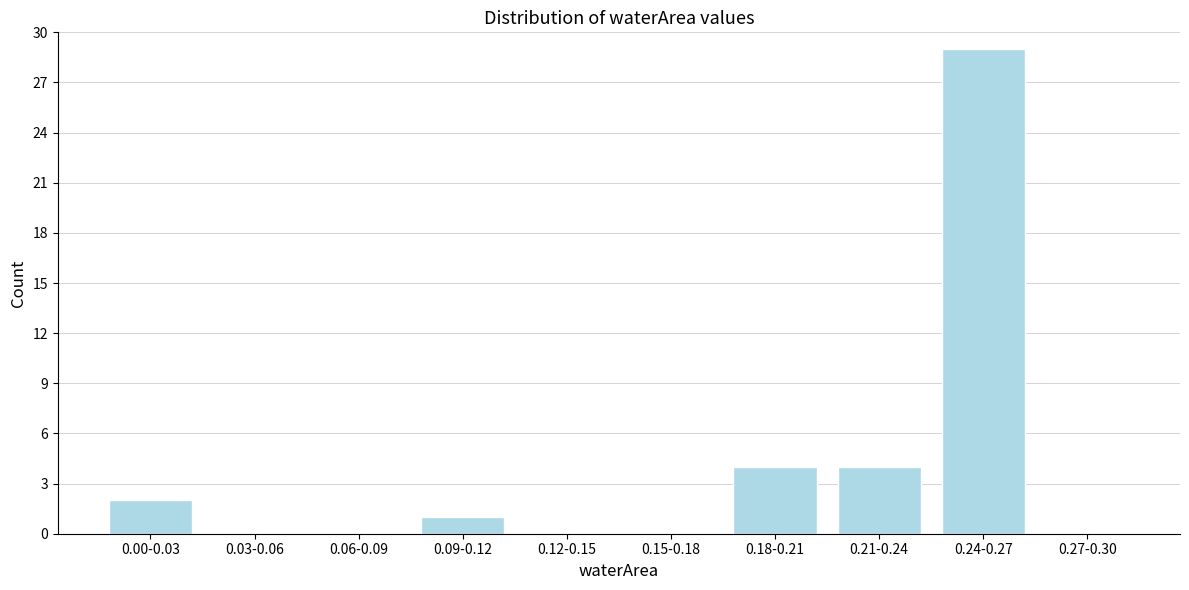

Reading left to right, list all the values displayed in this chart.

0.00-0.03=2	0.03-0.06=0	0.06-0.09=0	0.09-0.12=1	0.12-0.15=0	0.15-0.18=0	0.18-0.21=4	0.21-0.24=4	0.24-0.27=29	0.27-0.30=0